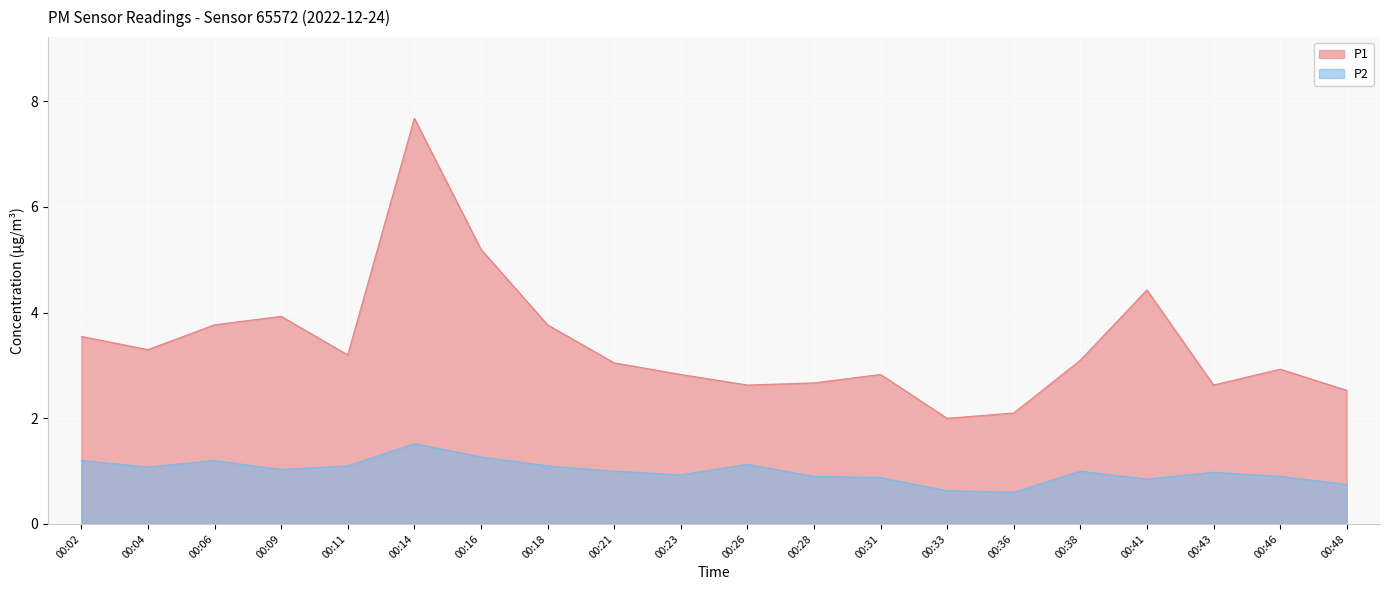

Which series has the largest range (max minus min)?

P1